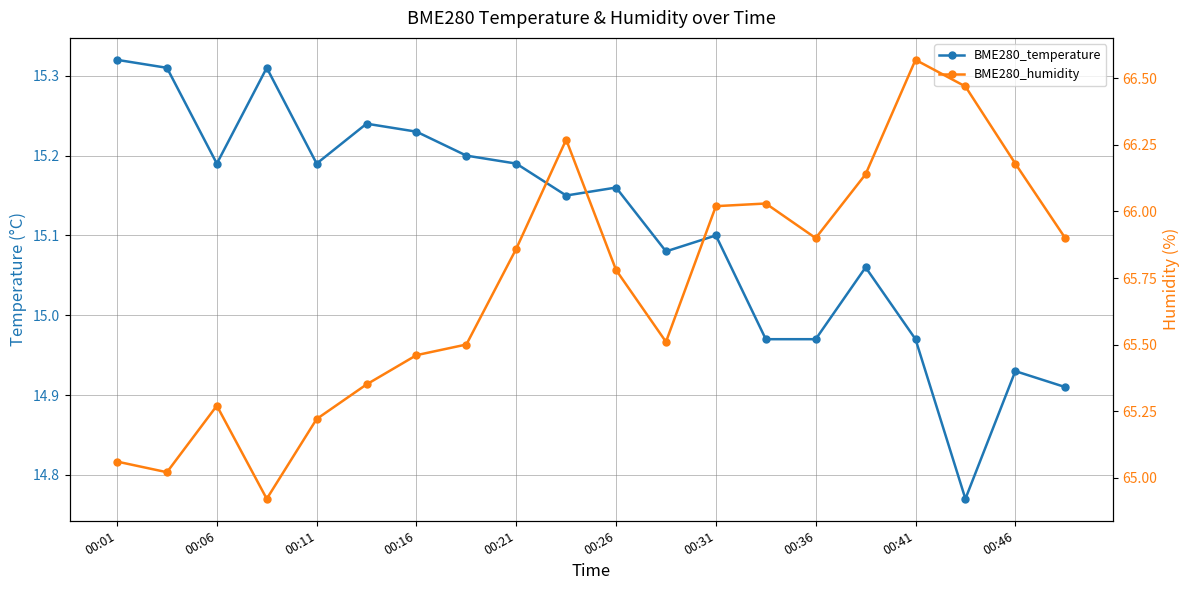

True or false: BME280_temperature and BME280_humidity intersect in this chart.

False